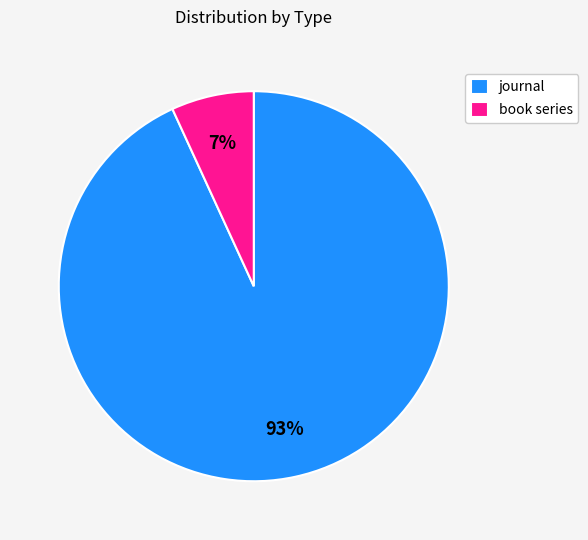

Which slice is the smallest?

book series